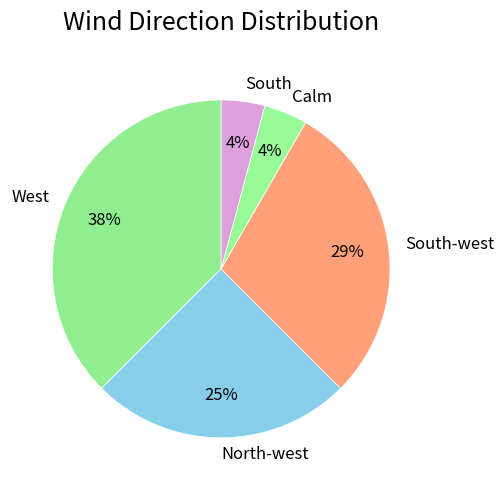

Do West and South together represent more than half of the pie?

No